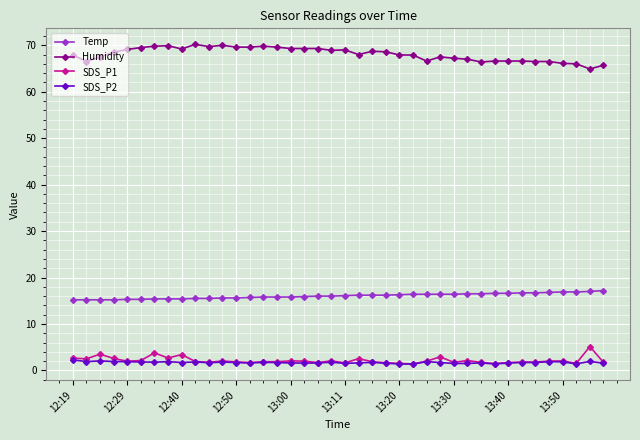

True or false: SDS_P2 and Humidity intersect in this chart.

False